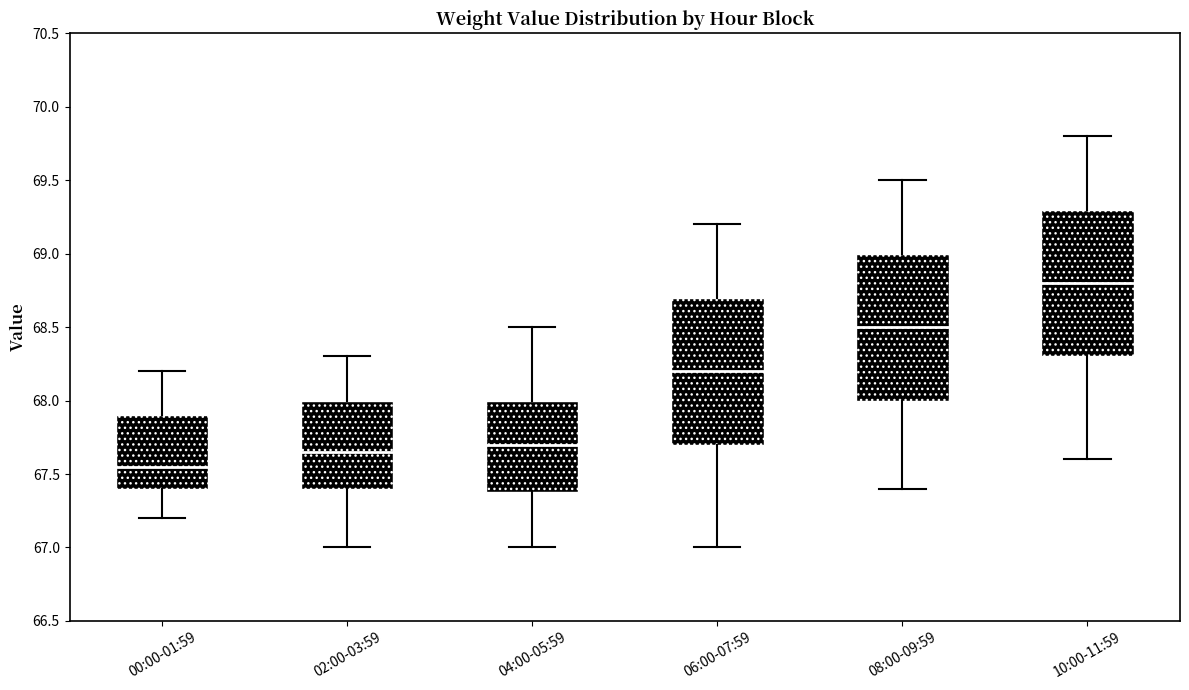

Where does the lower whisker of the box for 04:00-05:59 end on the y-axis? The values are not printed on the chart, so give them approximately, as read against the axis.

67.00